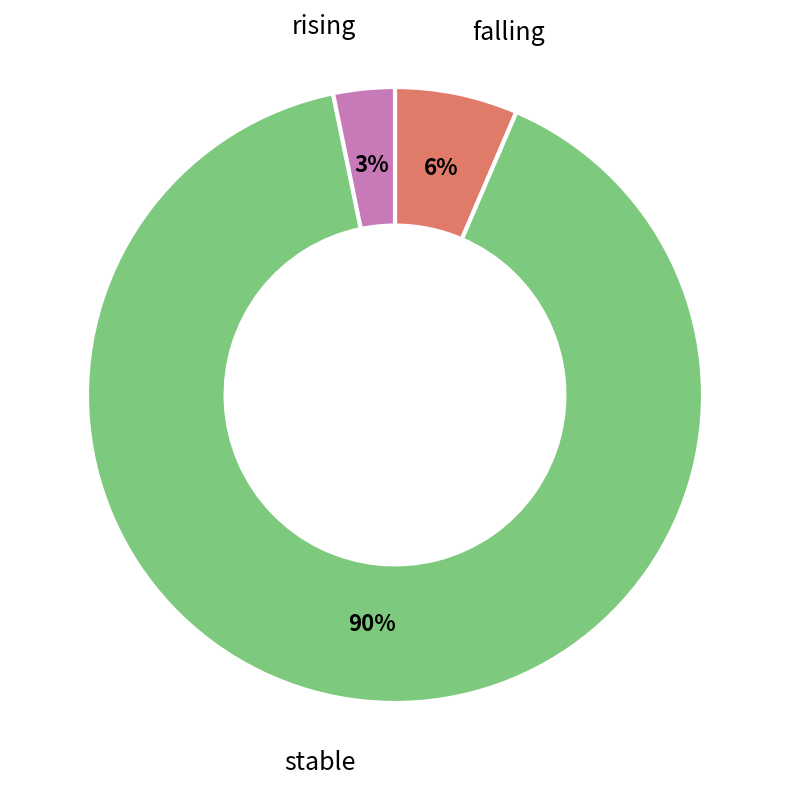

Is there a majority slice in this chart?

Yes